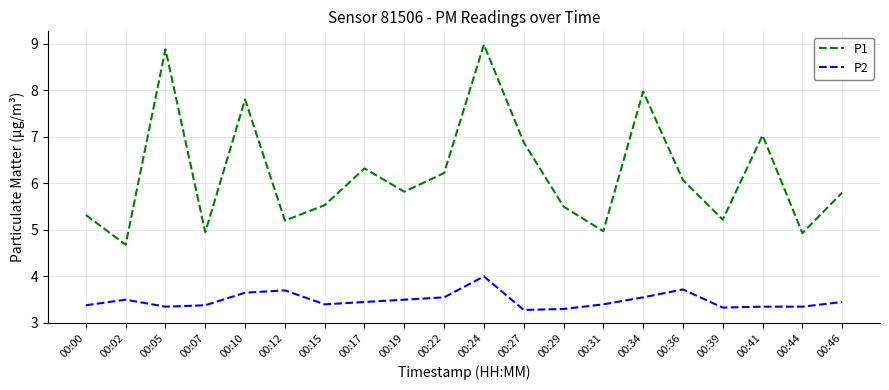

True or false: P1 and P2 cross at least once.

False